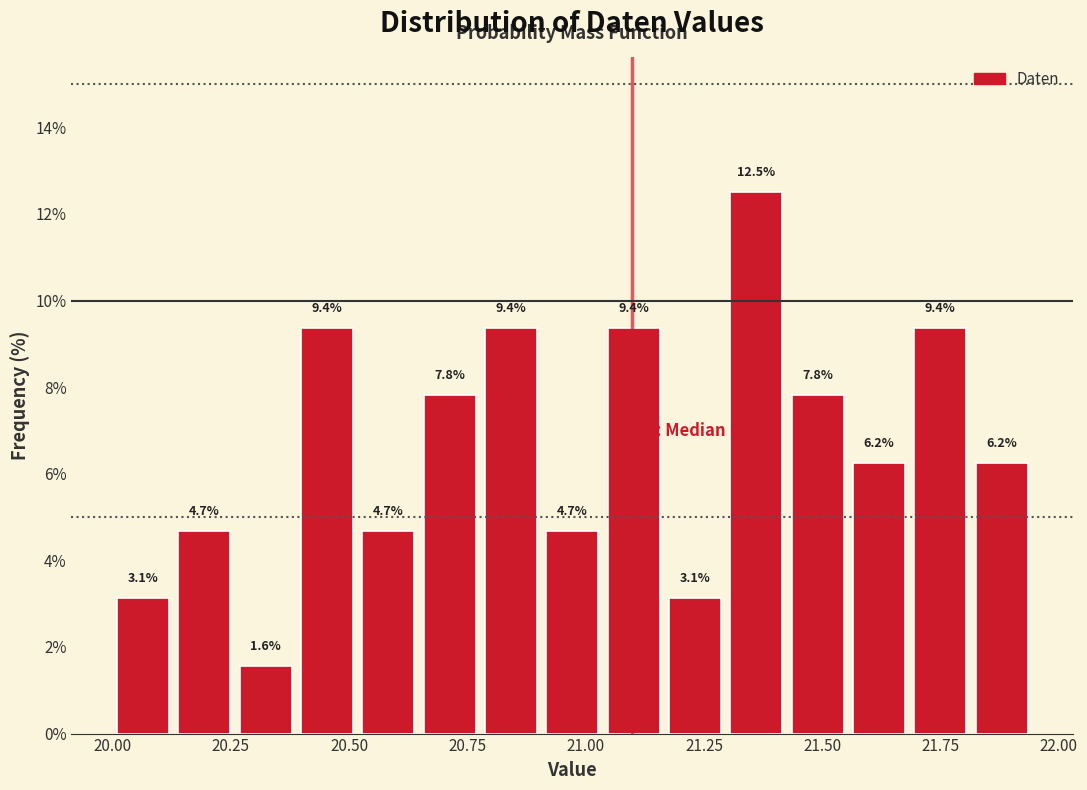

Around what value on the x-axis is the tallest bar? Give the approximate position of its centre, as read against the axis.

21.35